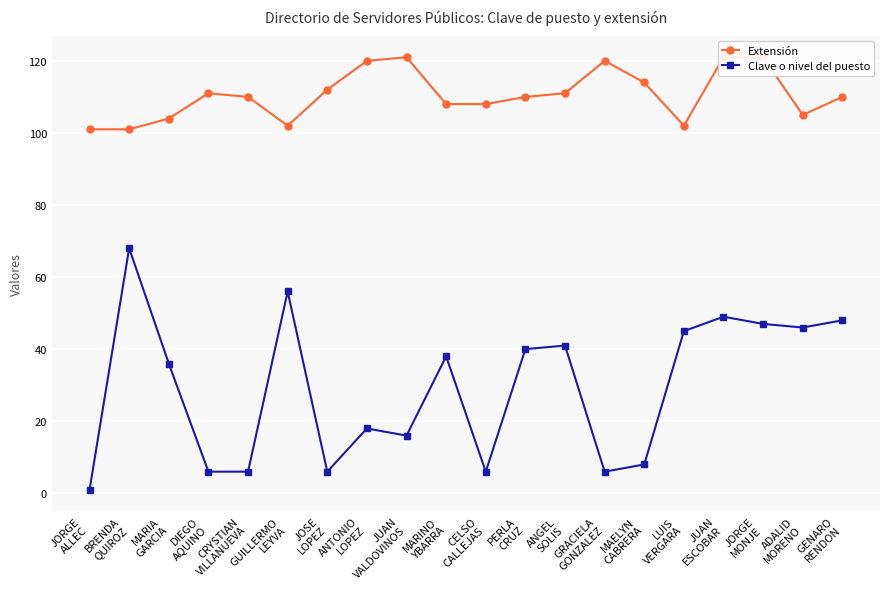

Which series has the widest spread of values?

Clave o nivel del puesto